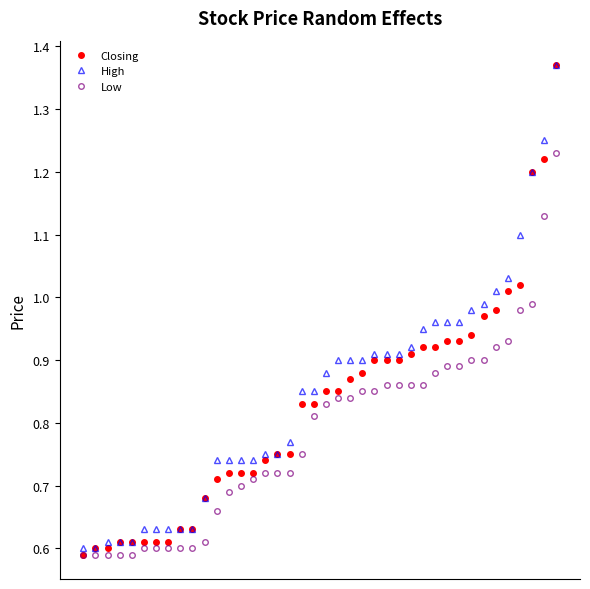

Which series has the widest spread of values?

Closing